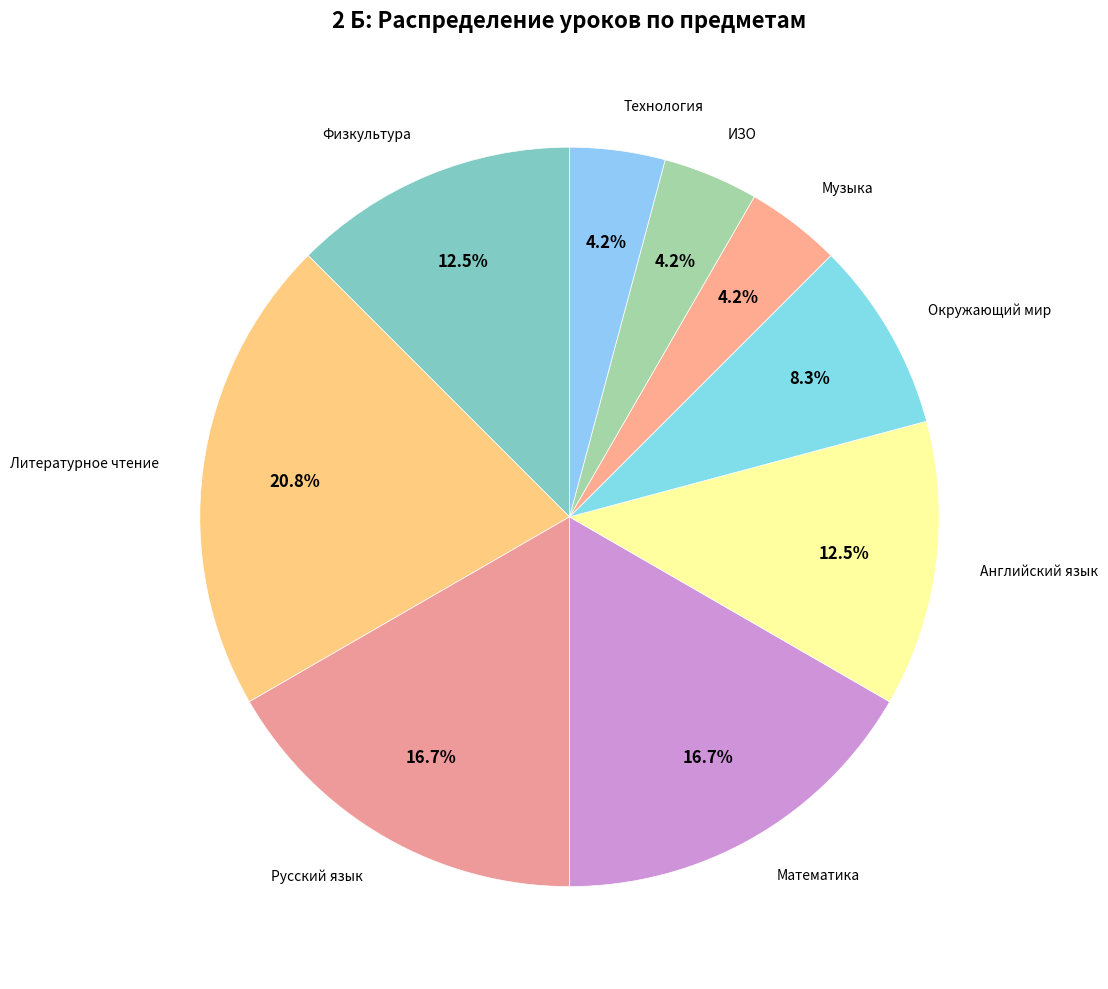

Count the number of slices in the pie.

9